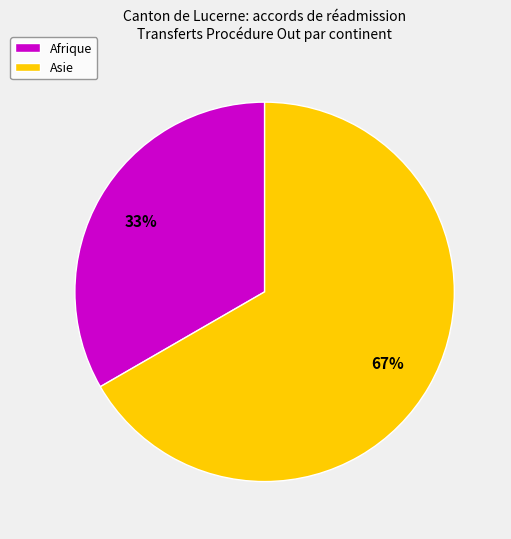

True or false: Afrique accounts for 28% of the total.

False